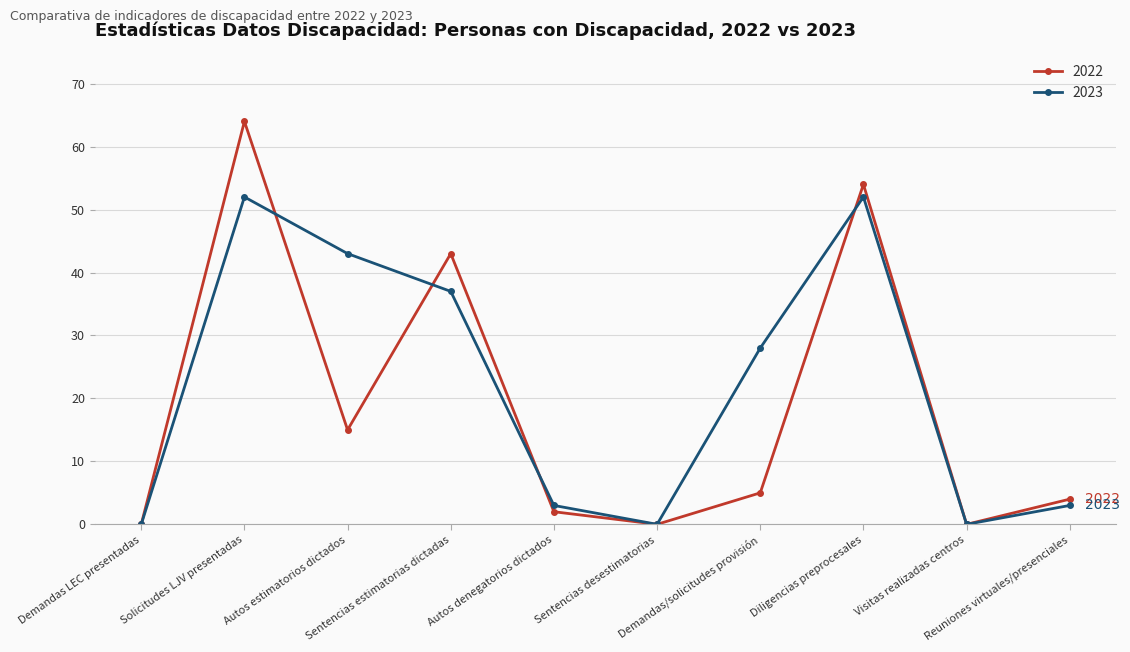

How many lines are shown in the chart?

2